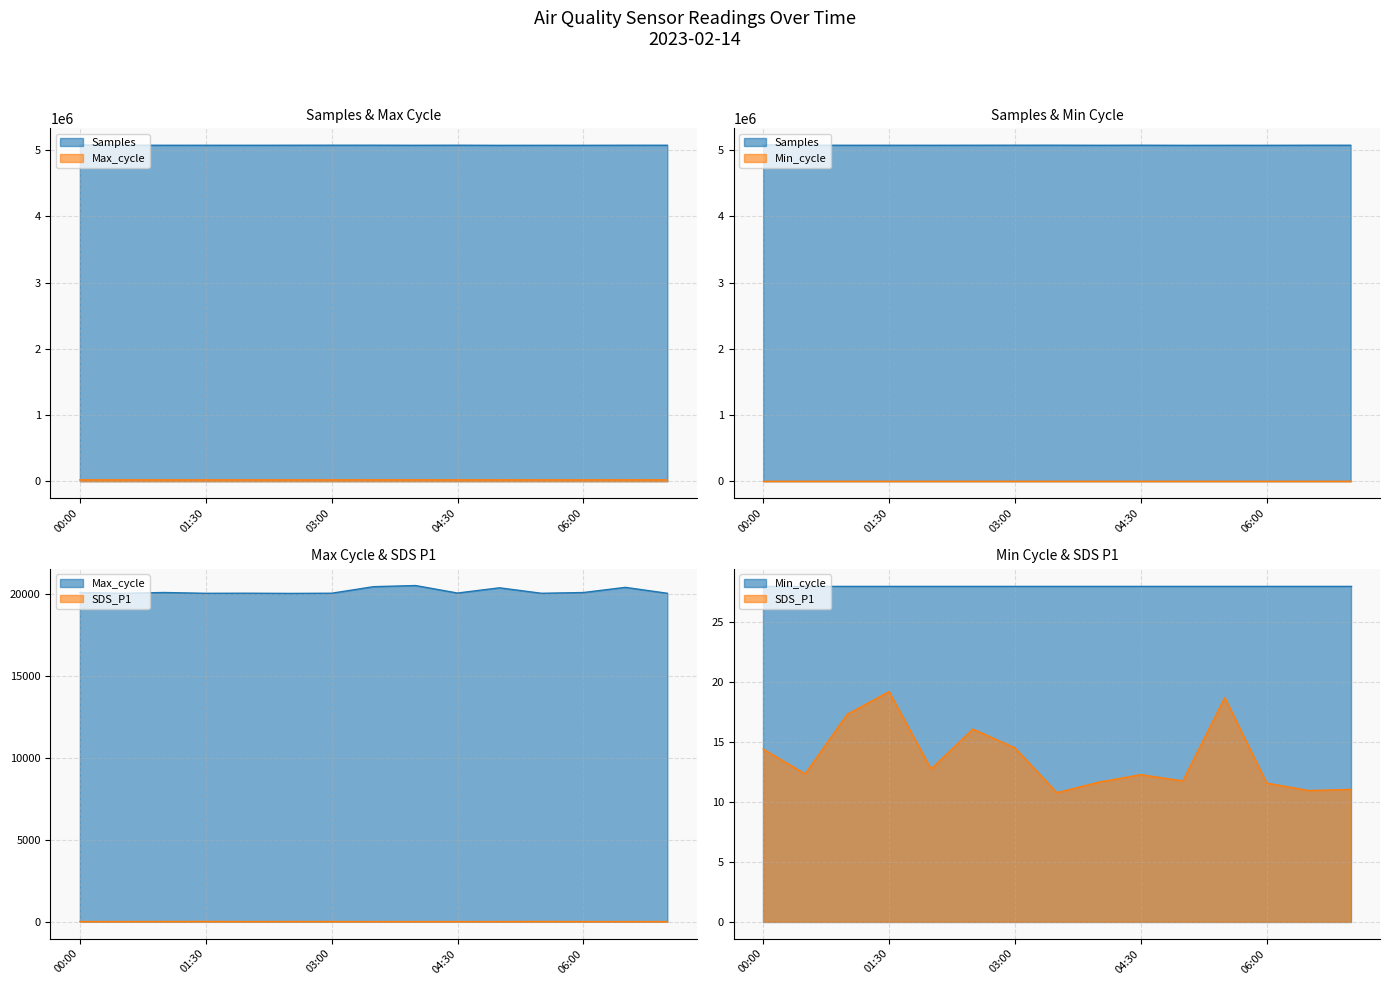

Which has a higher value, 2023-02-14 04:00 or 2023-02-14 05:00?

2023-02-14 04:00